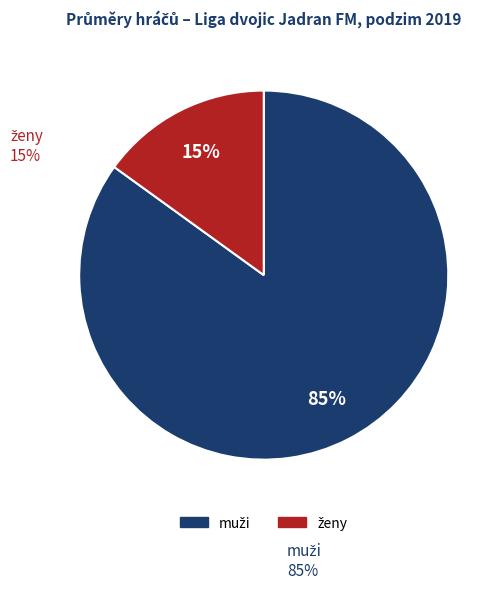

Is there a majority slice in this chart?

Yes